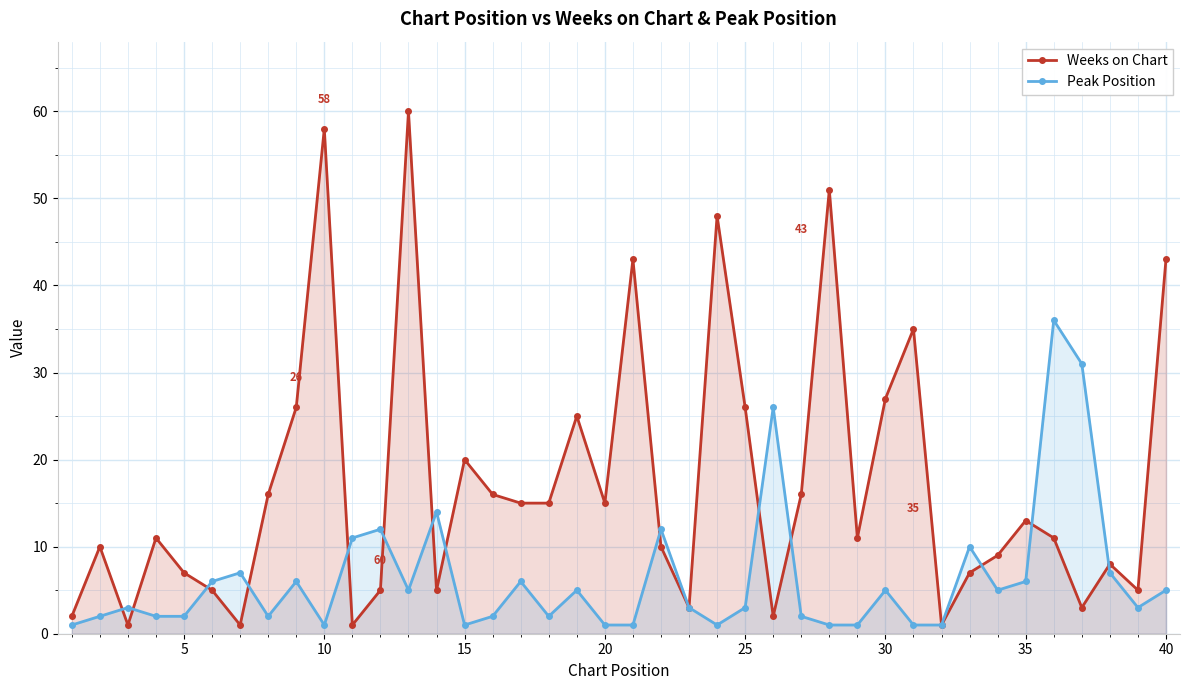

True or false: Peak Position and Weeks on Chart cross at least once.

True